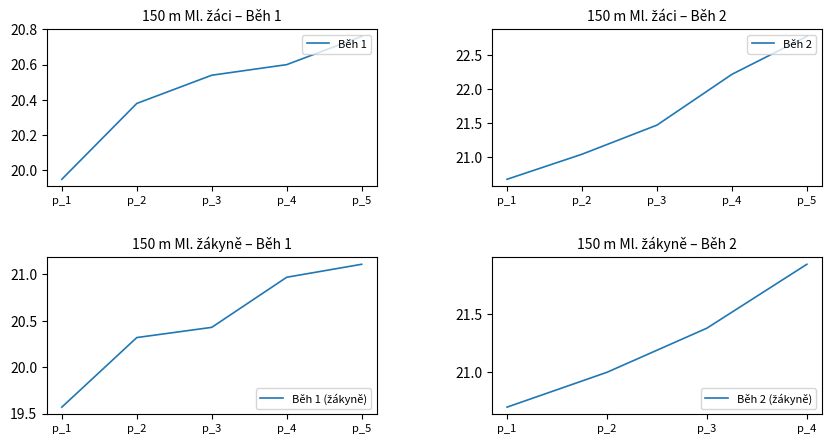

True or false: Běh 3 has more than 2 interior local peaks.

False